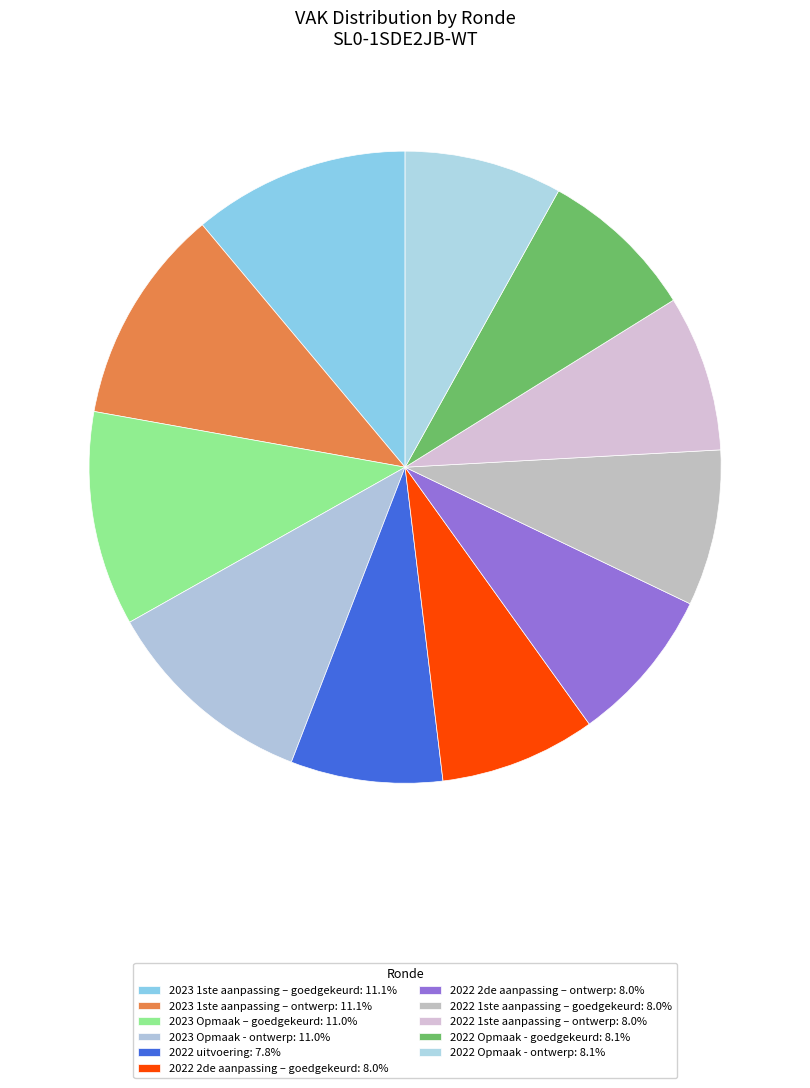

What is the ratio of the value at 2023 Opmaak - ontwerp to the value at 2023 Opmaak – goedgekeurd?

1.0